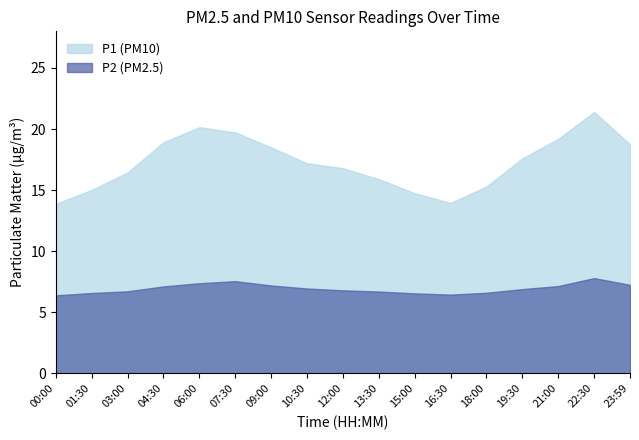

At 19:30, list the series in order from smallest to largest.

P2 (PM2.5), P1 (PM10)